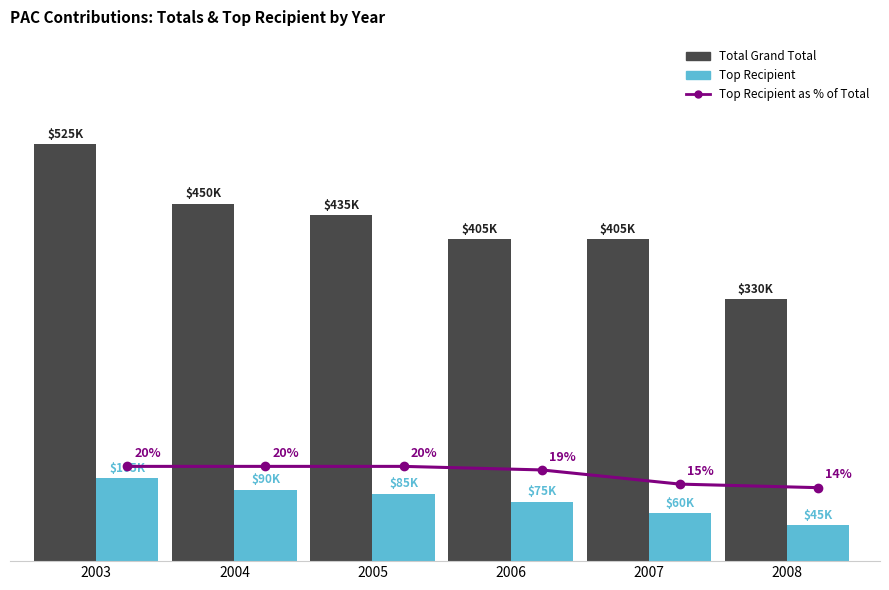

The value of Top Recipient as % of Total at 2004 is 173167.7. True or false?

False